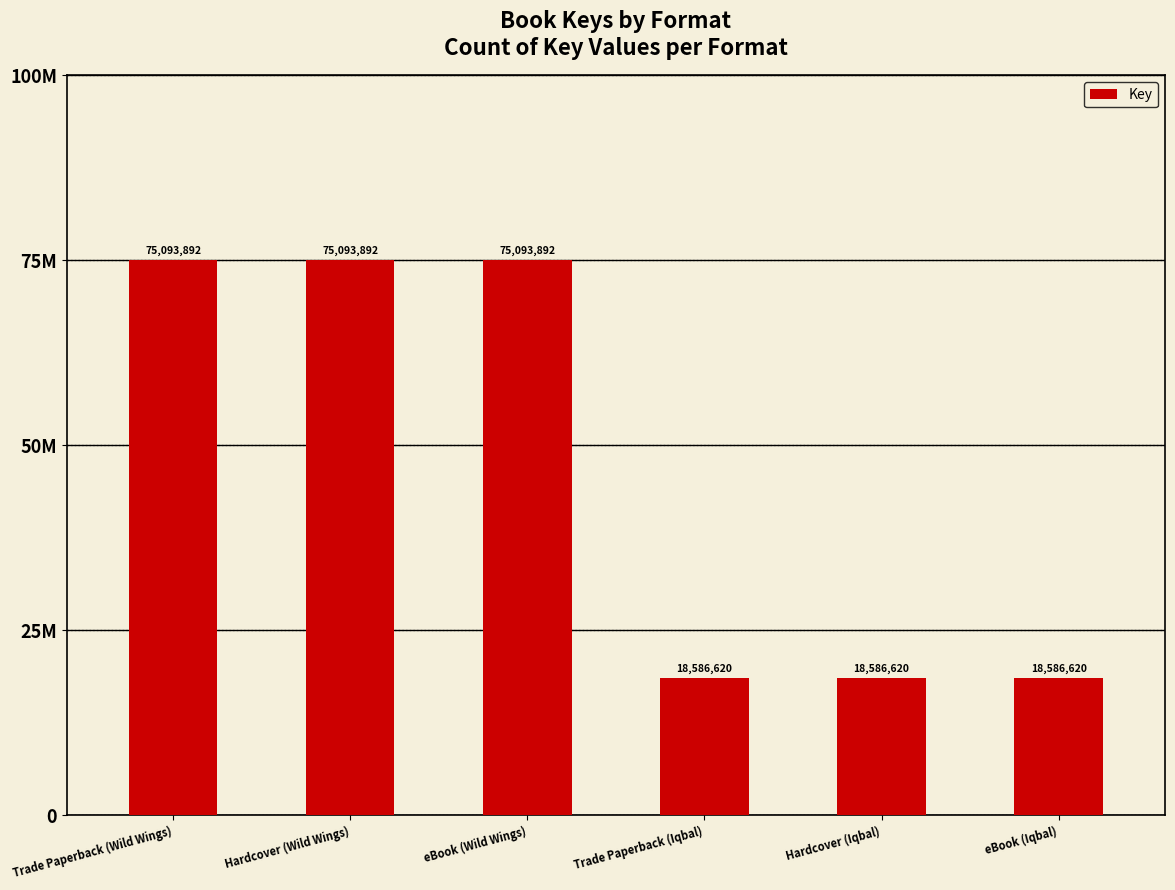

Which category has the lowest value across all series?

Trade Paperback (Iqbal)